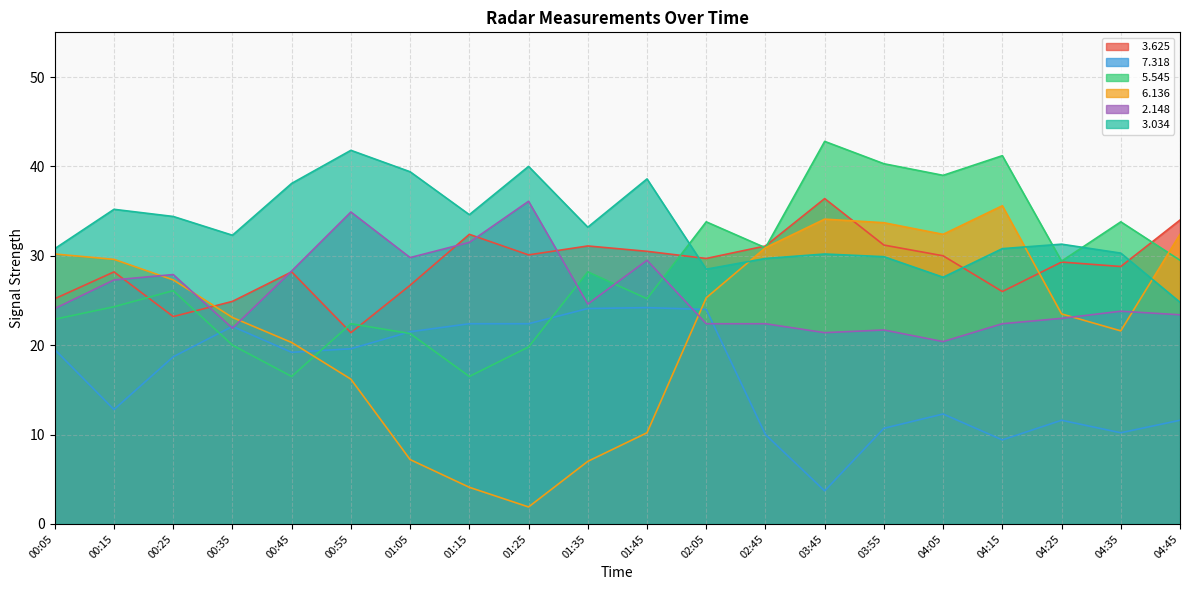

Is it true that   6.136 equals 7.0 at 01:35?

True